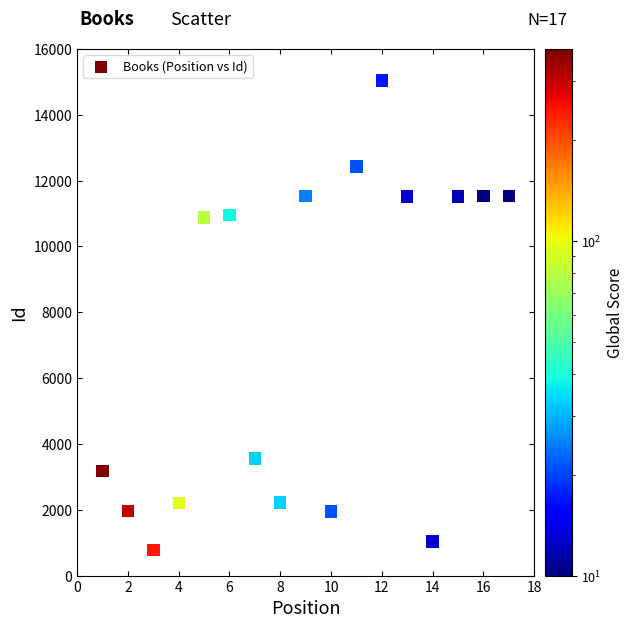

What is the range of X values (max minus min)?

16